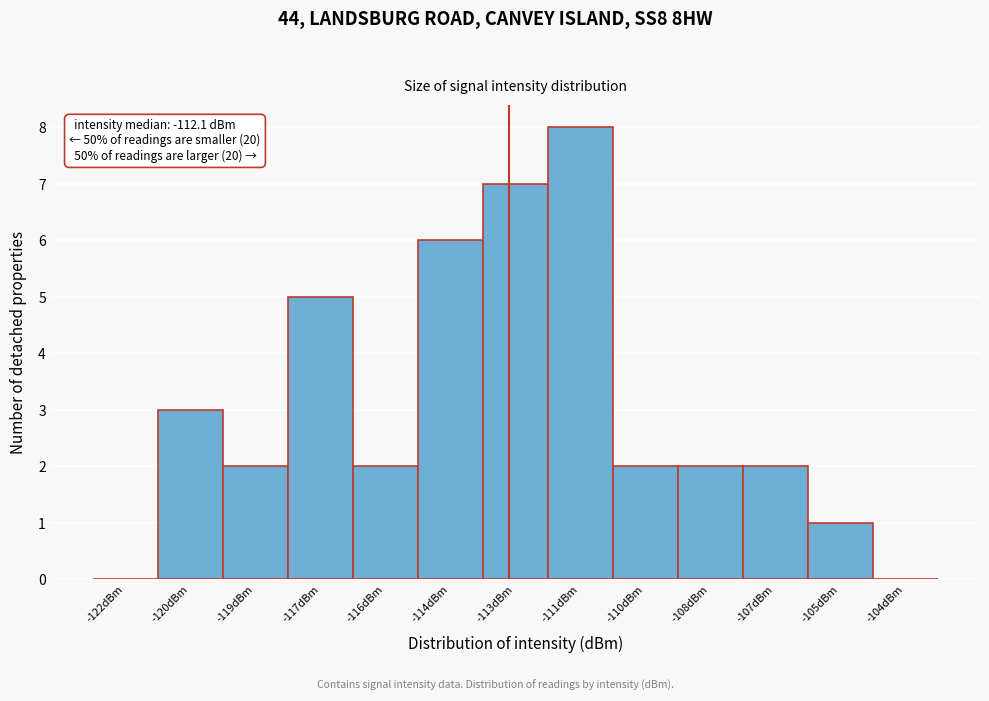

Reading left to right, transcribe all the data shown in this chart.

-122dBm=0	-120dBm=3	-119dBm=2	-117dBm=5	-116dBm=2	-114dBm=6	-113dBm=7	-111dBm=8	-110dBm=2	-108dBm=2	-107dBm=2	-105dBm=1	-104dBm=0